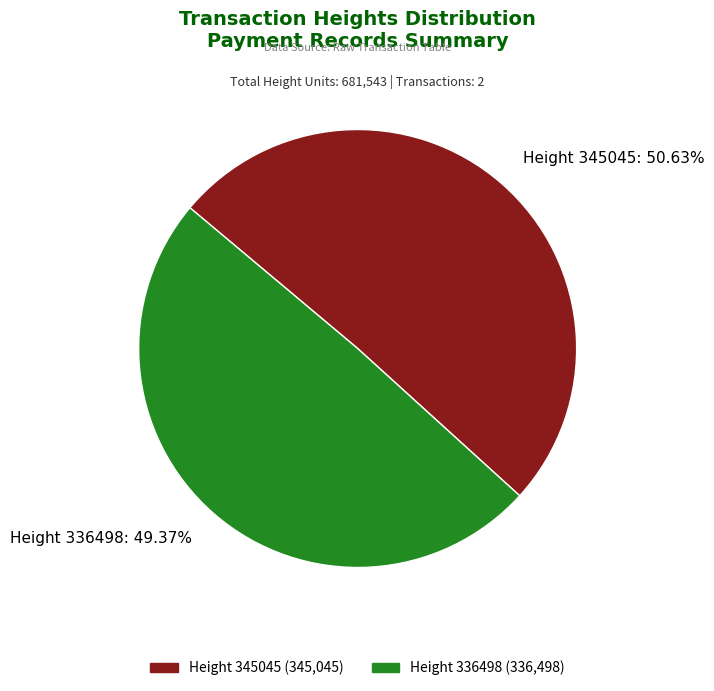

Is the sum of Height 345045 and Height 336498 greater than half?

Yes